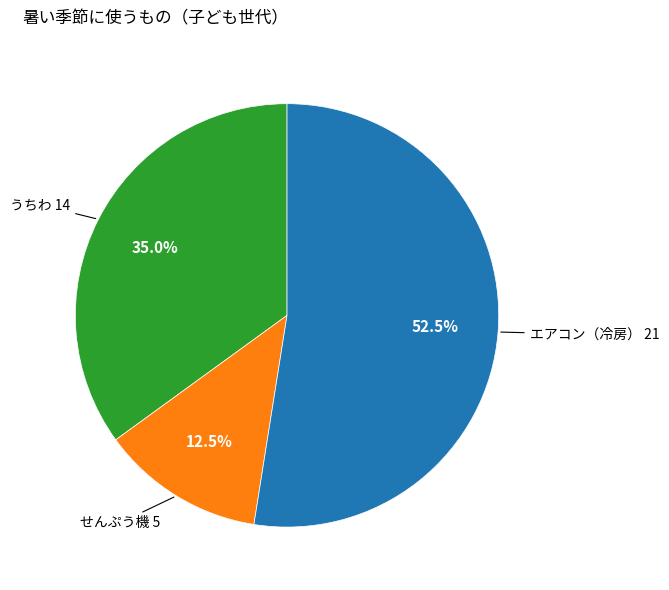

Does any single category account for the majority?

Yes